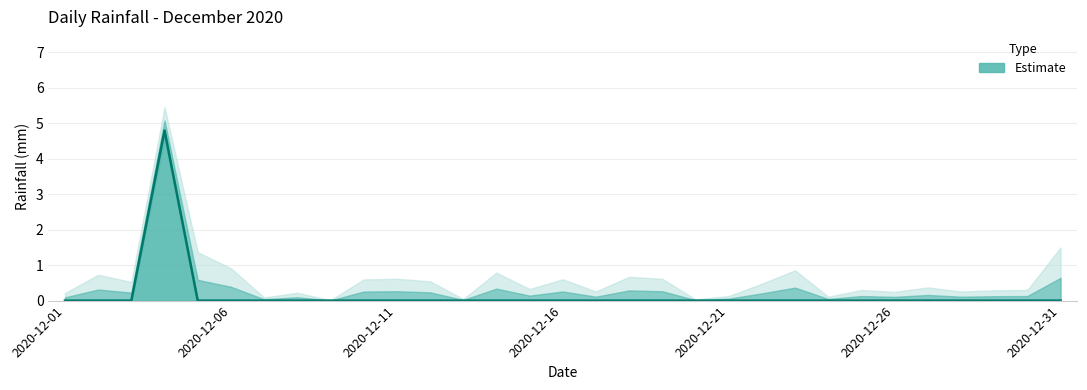

The value at 2020-12-23 is 2.1. True or false?

False